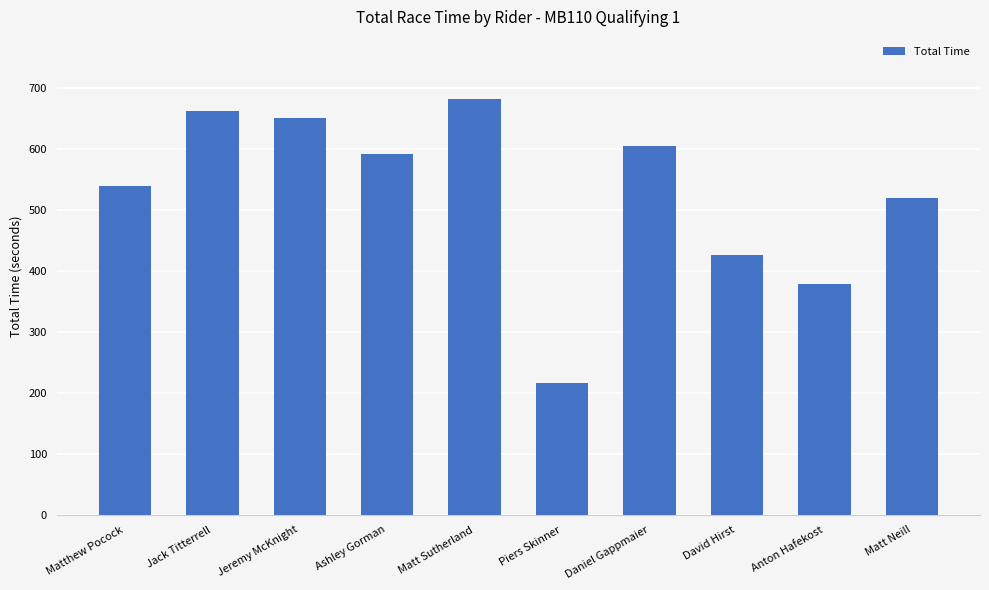

What is the label of the 3rd bar from the right?

David Hirst